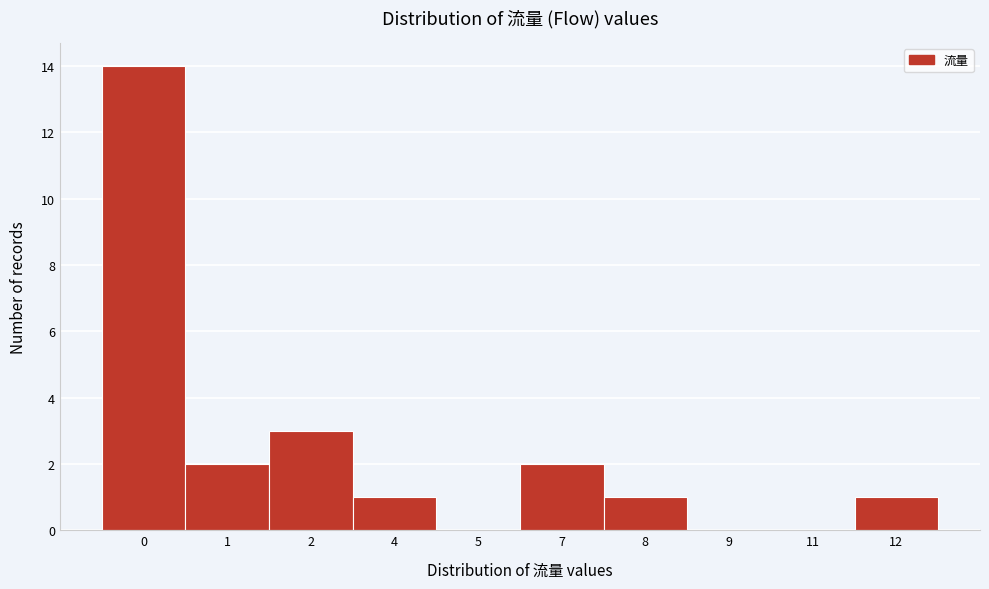

Reading left to right, extract all data points from this chart.

0=14	1=2	2=3	4=1	5=0	7=2	8=1	9=0	11=0	12=1